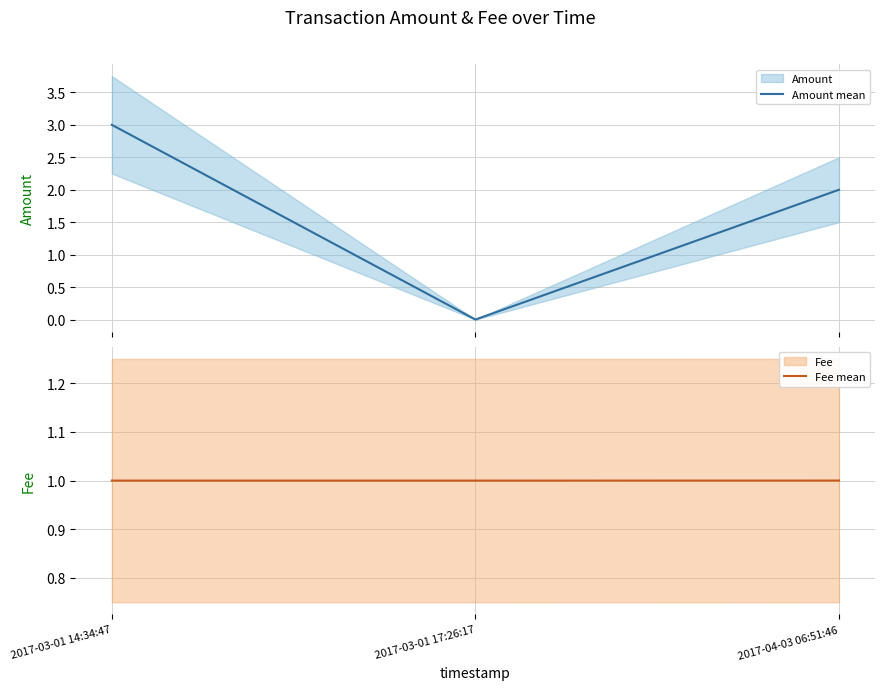

List the series in order of their peak value, highest first.

Amount mean, Fee mean